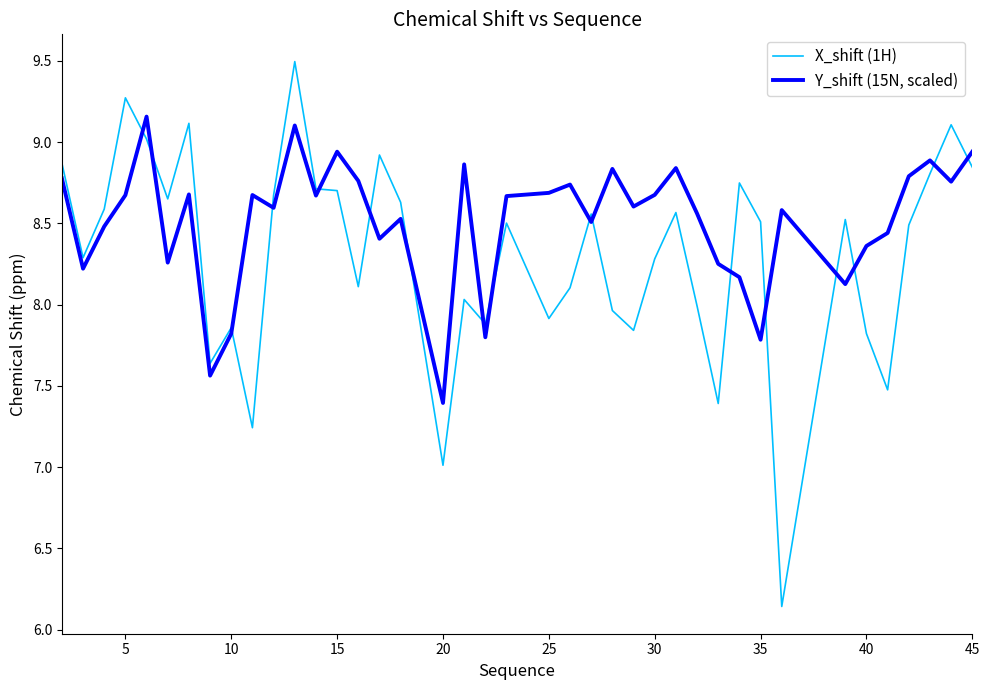

List the series in order of their overall mean, highest first.

Y_shift (15N, scaled), X_shift (1H)